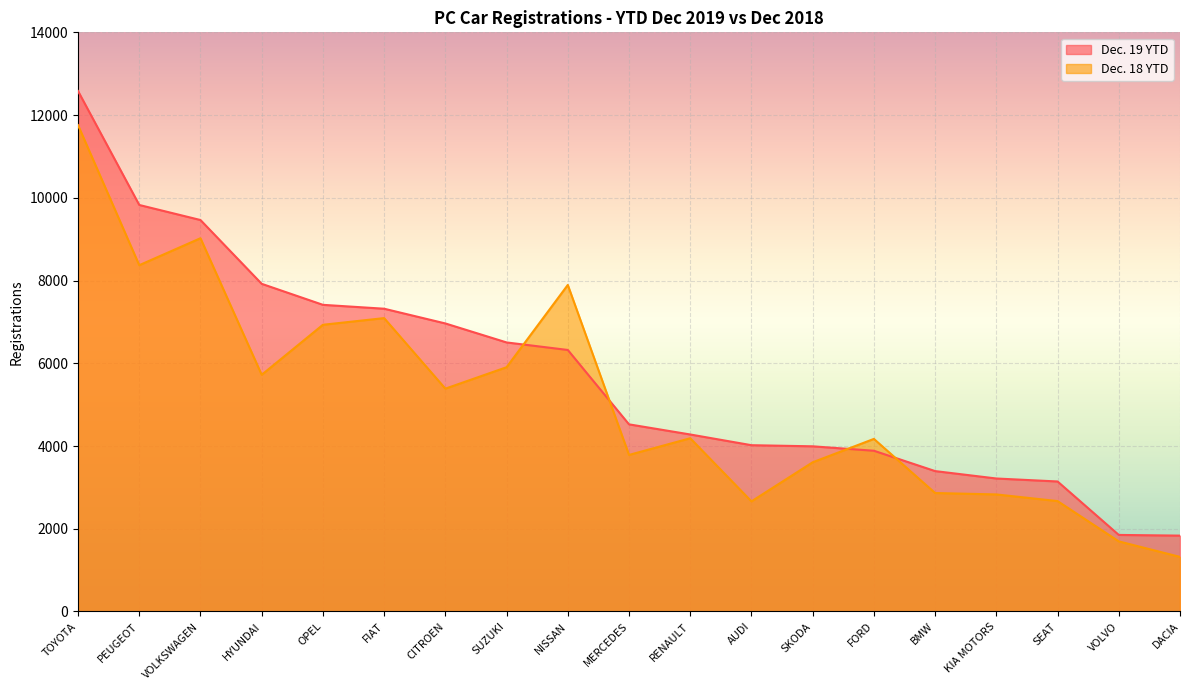

The Dec. 19 YTD series shows 6504 at SUZUKI. True or false?

True